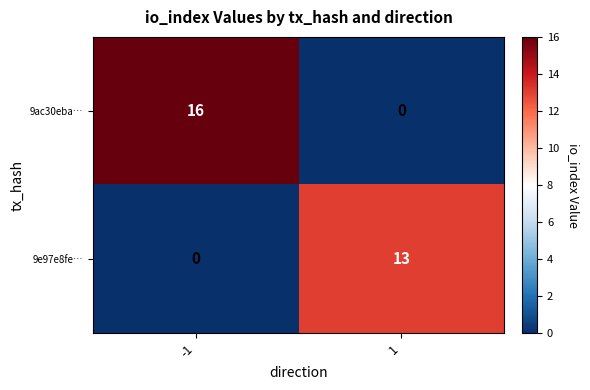

The 9ac30eba… series shows -7 at 1. True or false?

False